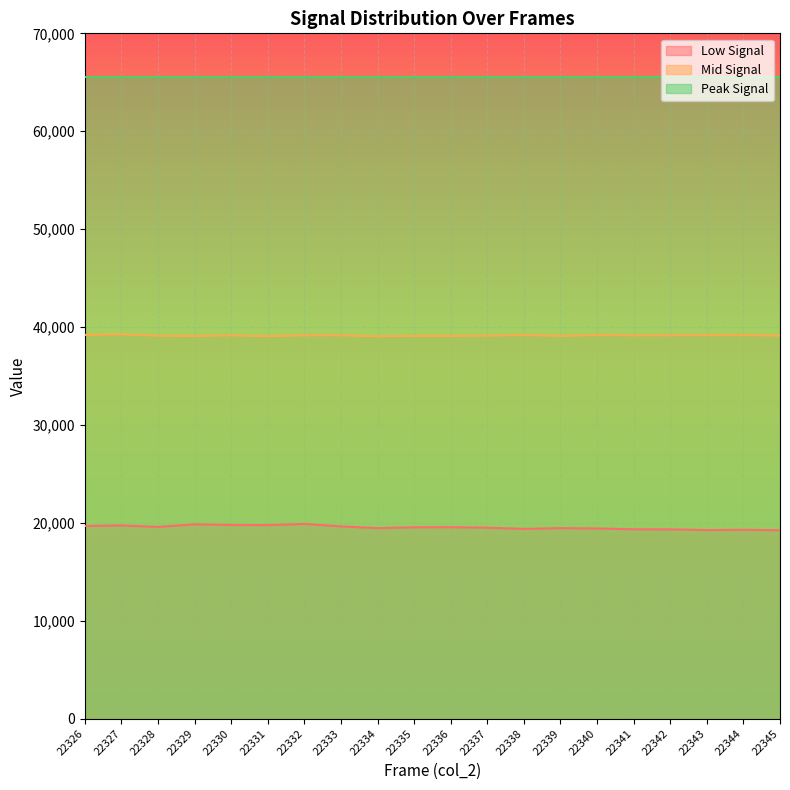

True or false: col_515 and col_516 cross at least once.

False